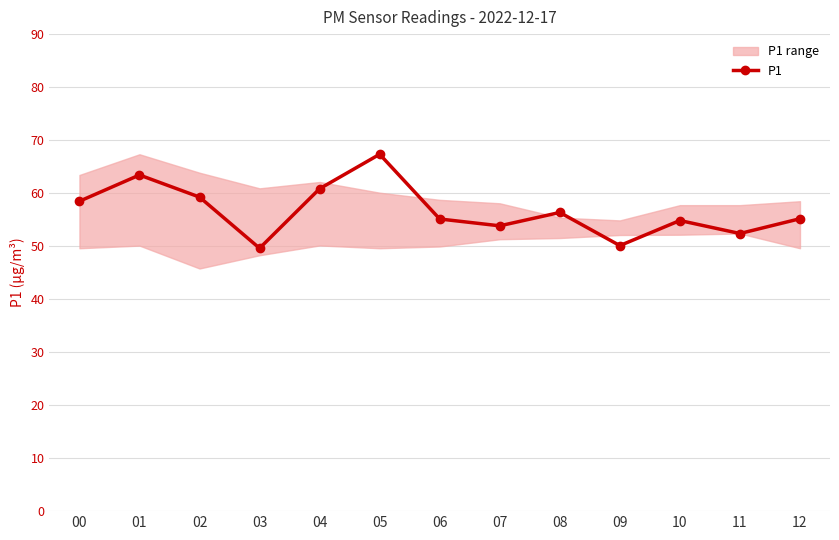

Does the chart display data point markers on the line(s)?

Yes